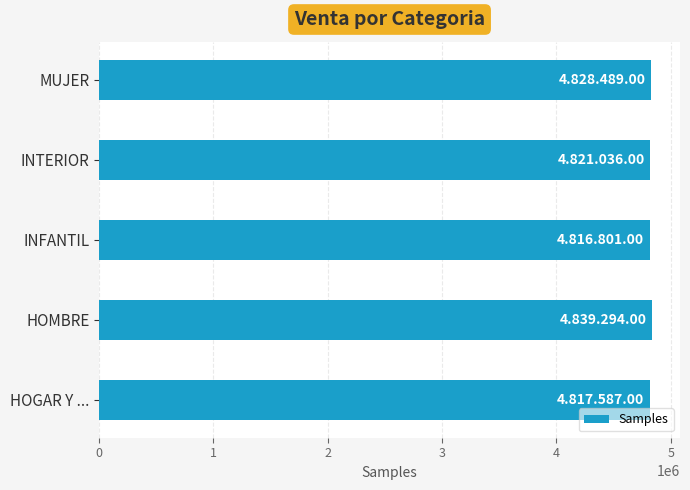

Does the chart contain stacked bars?

No